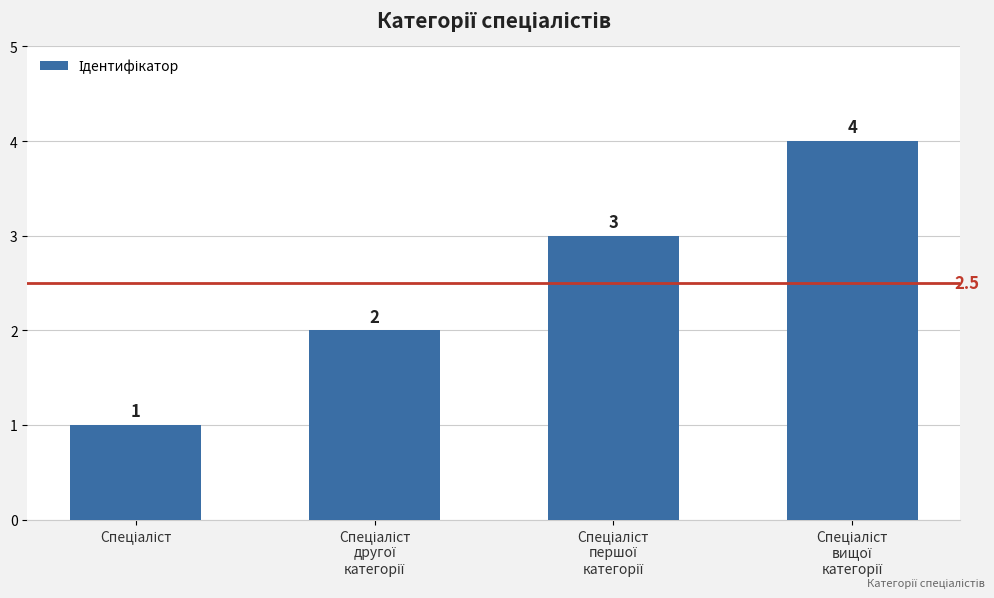

Count the number of data series in this chart.

1